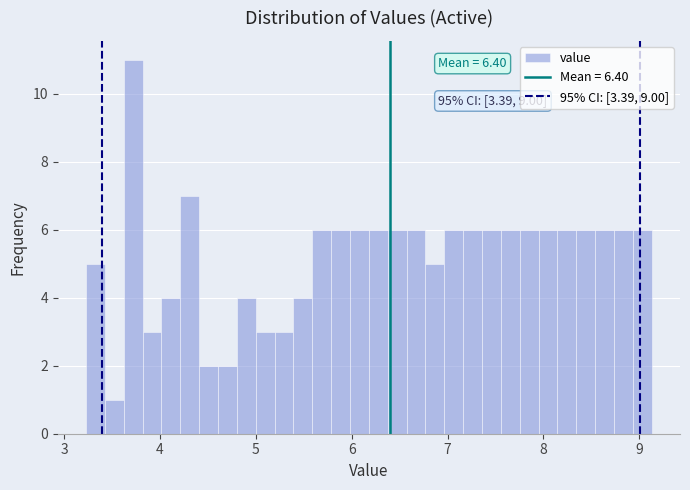

Read against the x-axis, roughly where is the centre of the tallest bar?

3.7